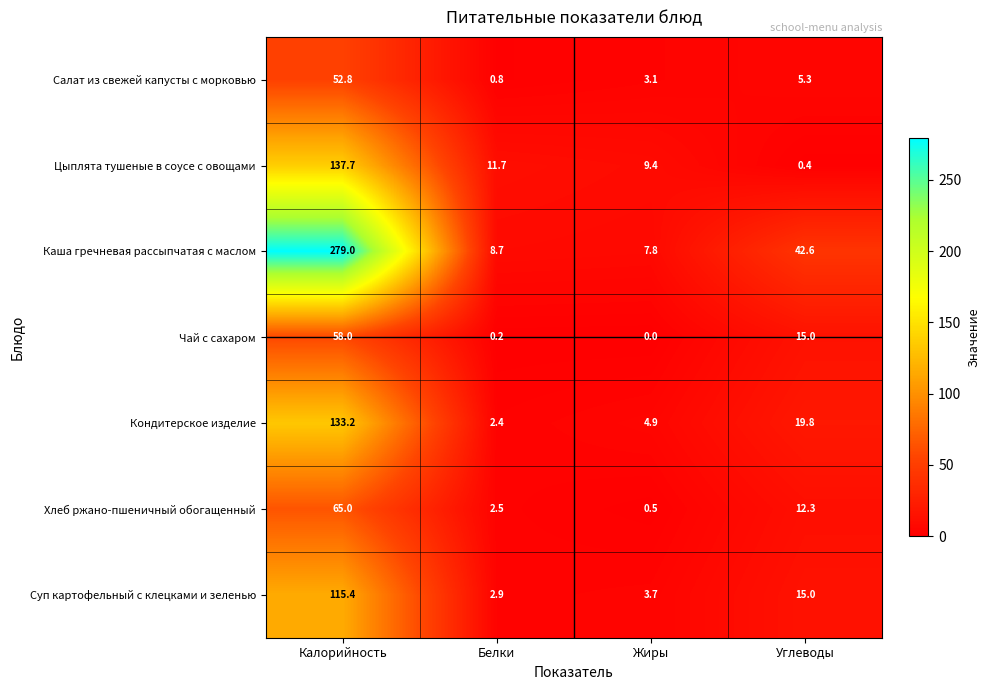

Read the Кондитерское изделие value at Белки.

2.4